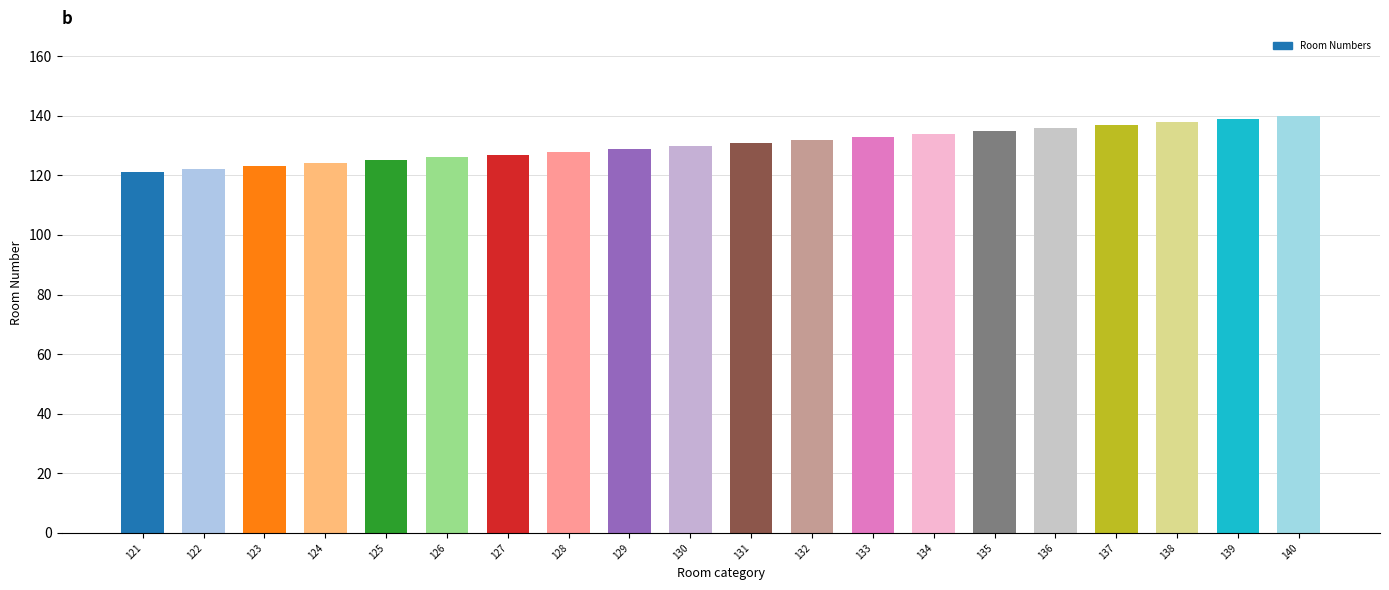

What is the change in value from 132 to 138?

+6